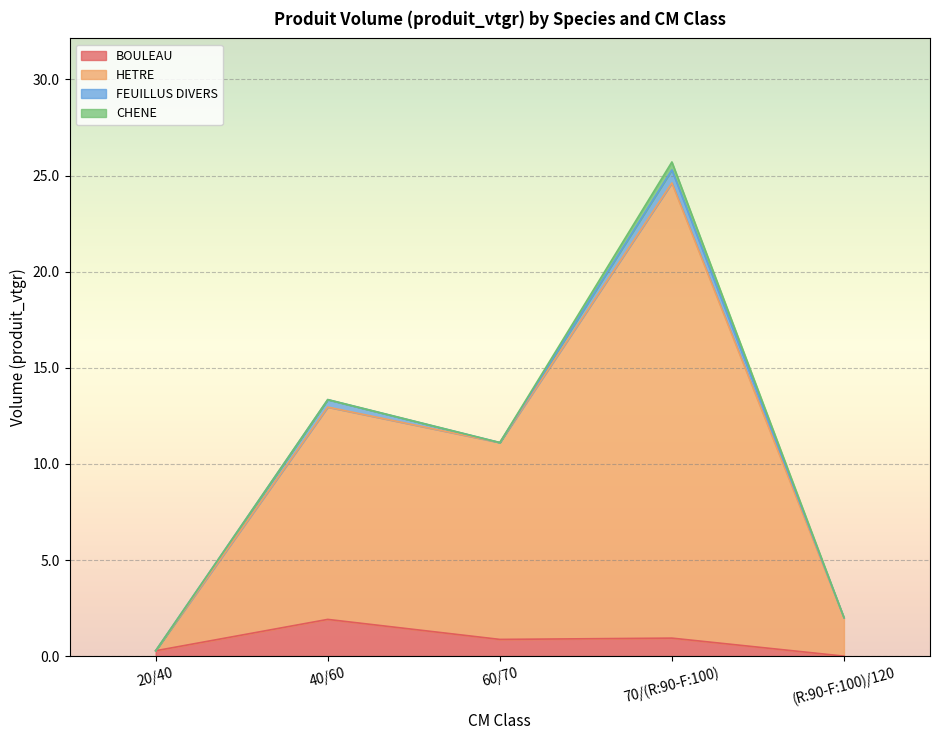

True or false: FEUILLUS DIVERS and HETRE cross at least once.

False